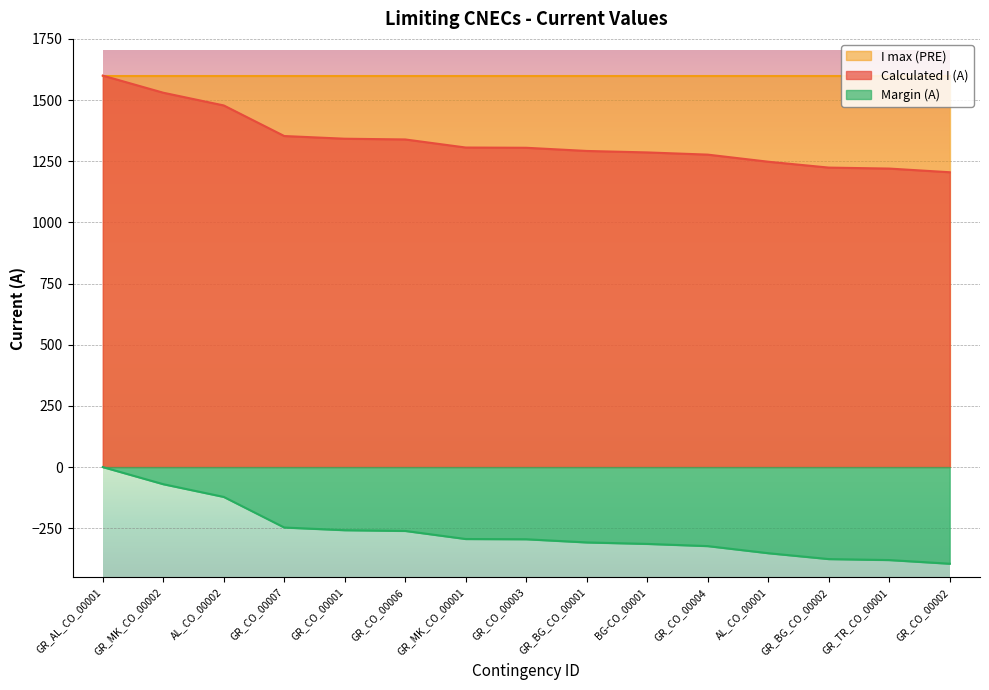

True or false: Calculated I (A) and Margin (A) cross at least once.

False